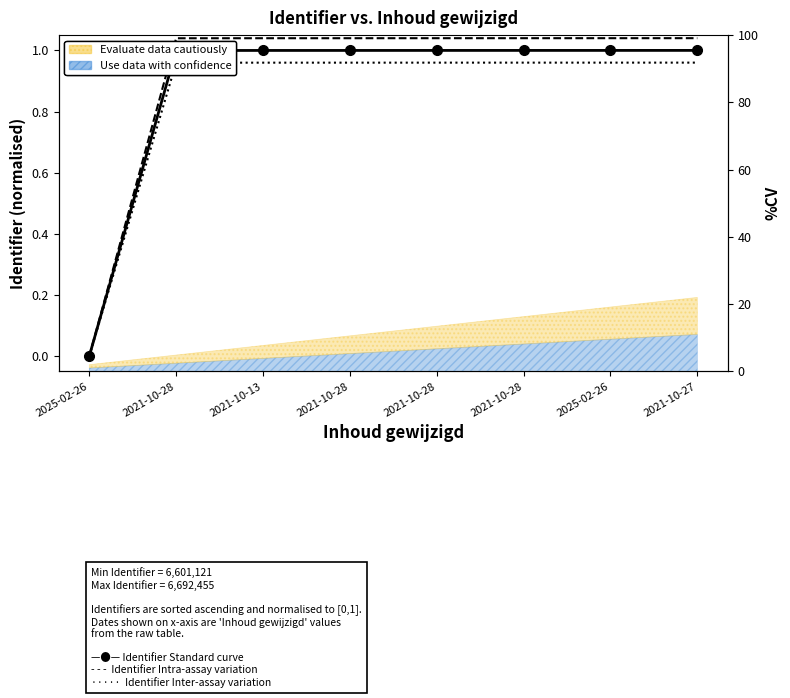

True or false: Identifier Inter-assay variation has more than 1 points higher than both neighbors.

False